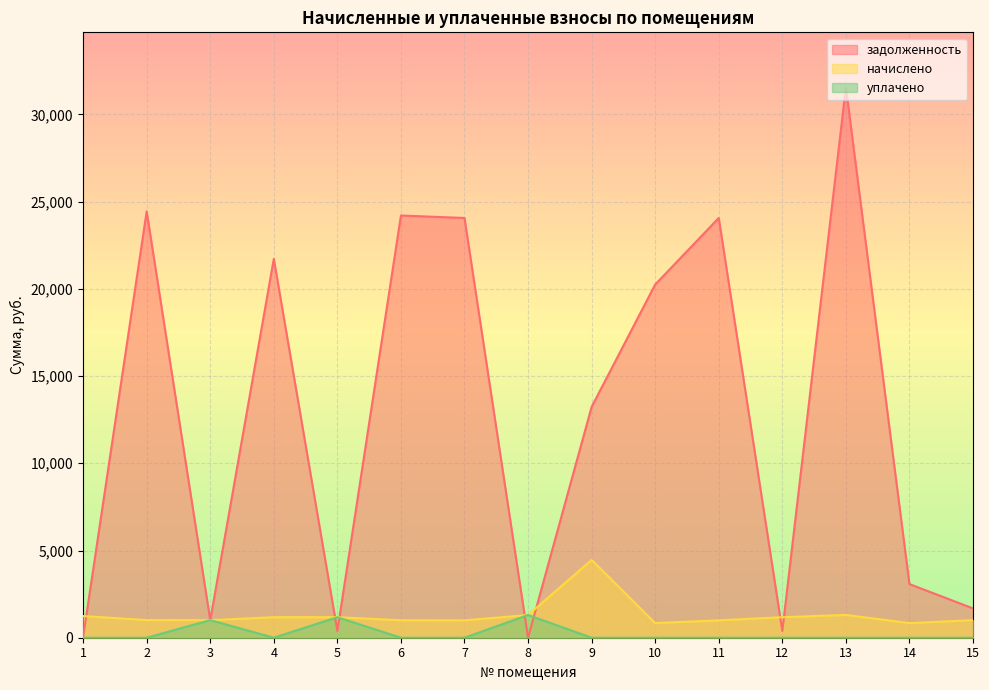

At how many categories does at least one series exceed 27983?

1